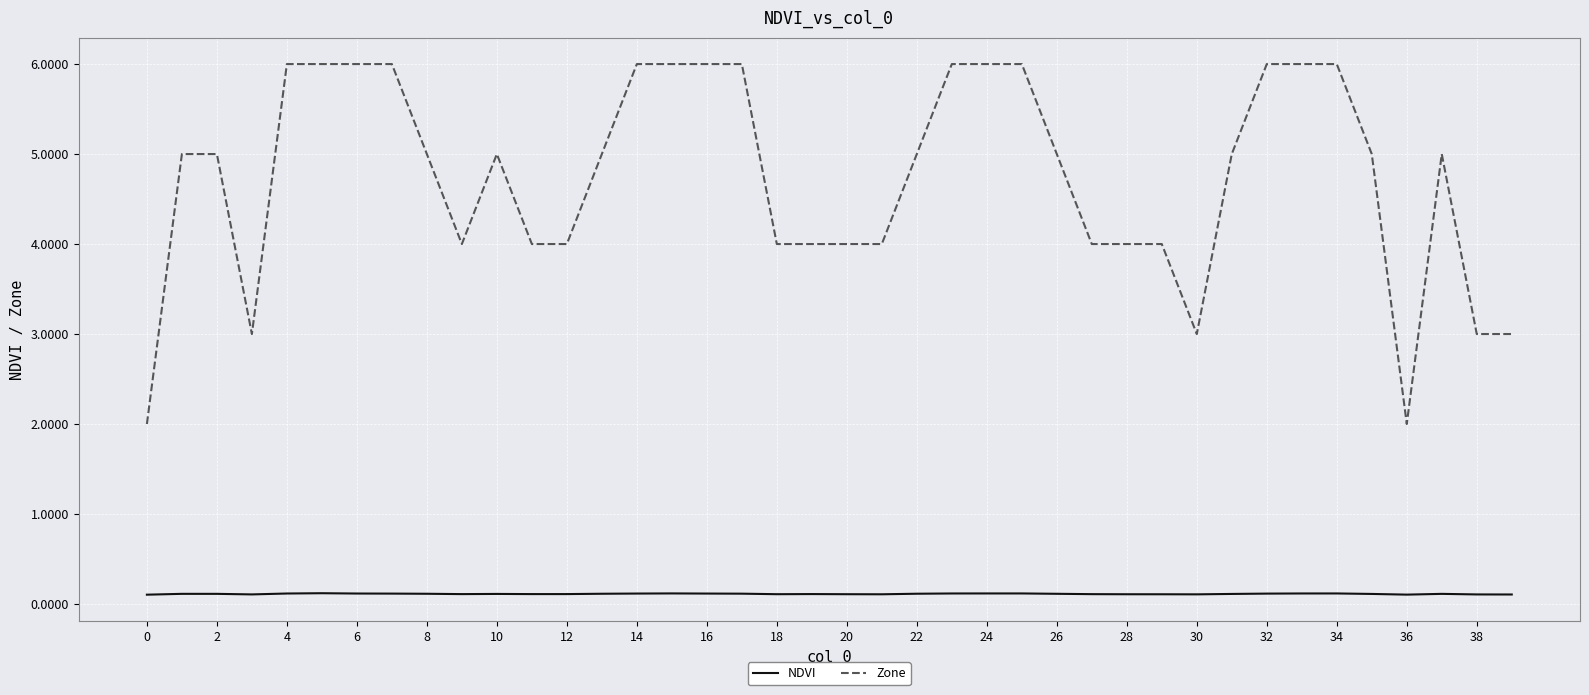

True or false: Zone and NDVI cross at least once.

False